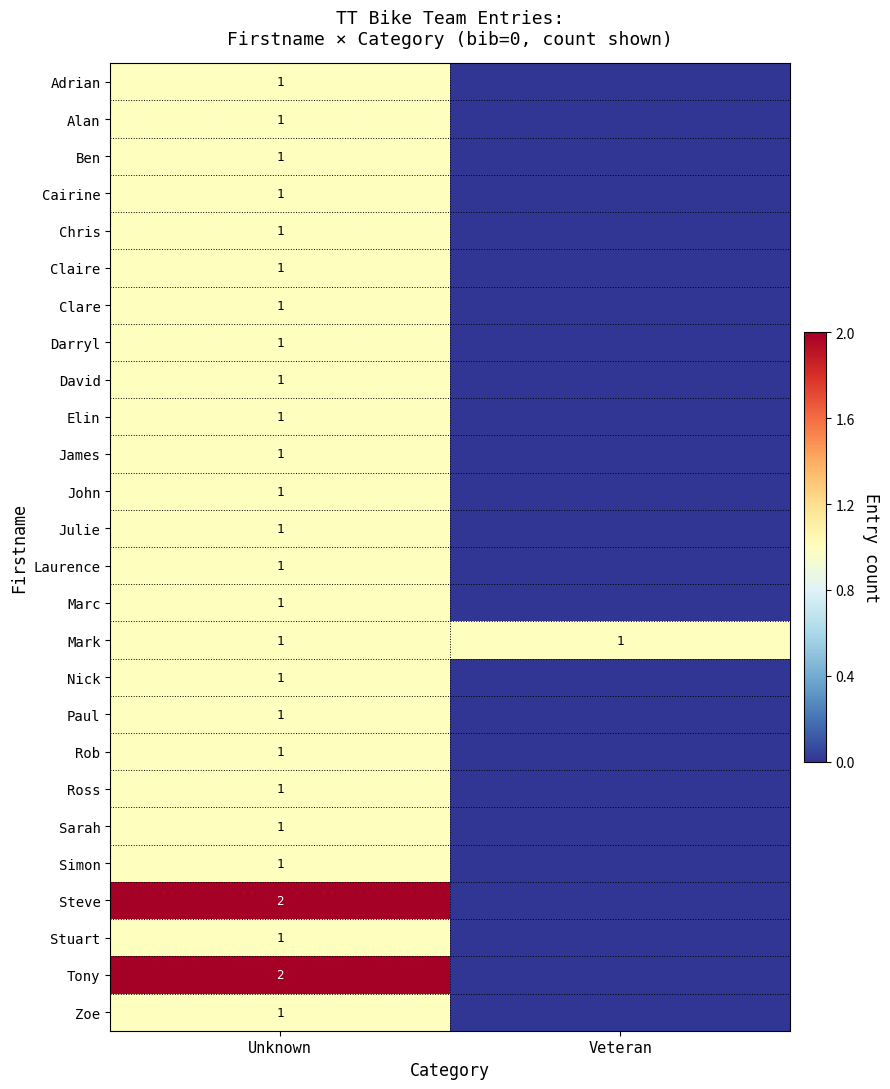

Is it true that Mark equals 1 at Unknown?

True